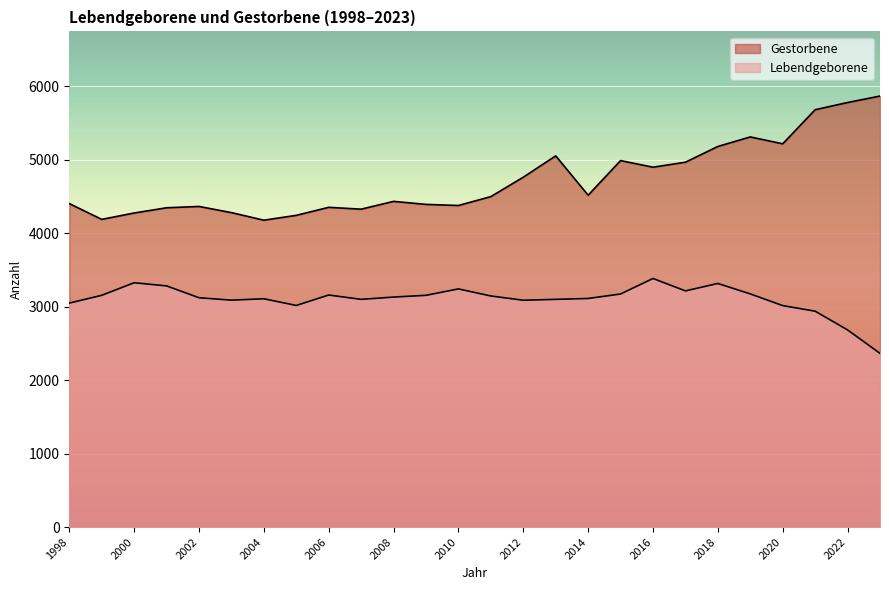

Which series has the widest spread of values?

Gestorbene